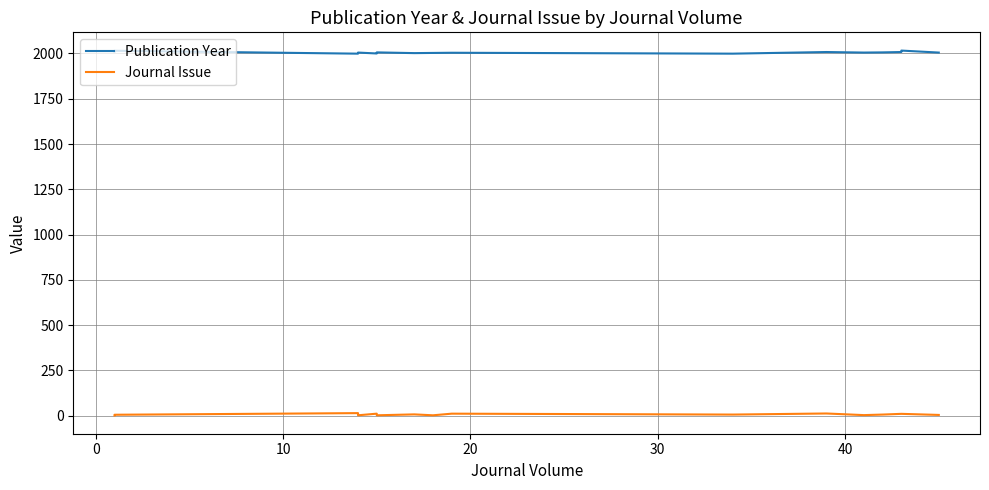

True or false: Publication Year and Journal Issue intersect in this chart.

False